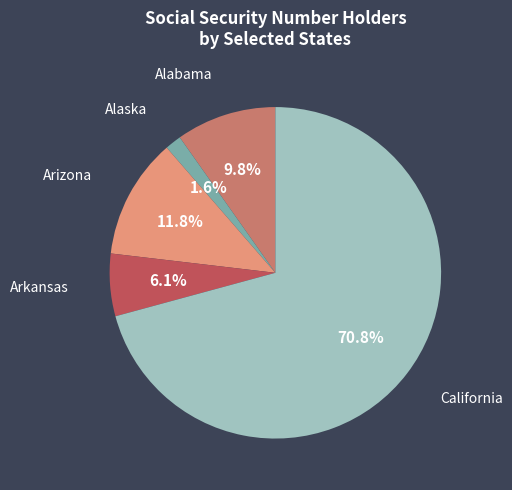

Is there a majority slice in this chart?

Yes